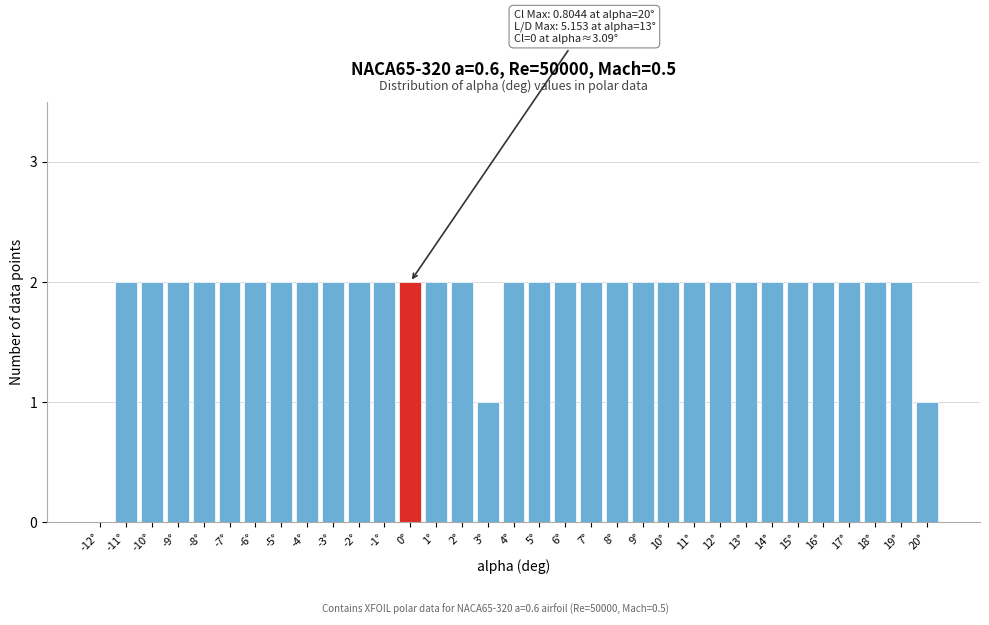

What is the ratio of the value at 11° to the value at -3°?

1.0